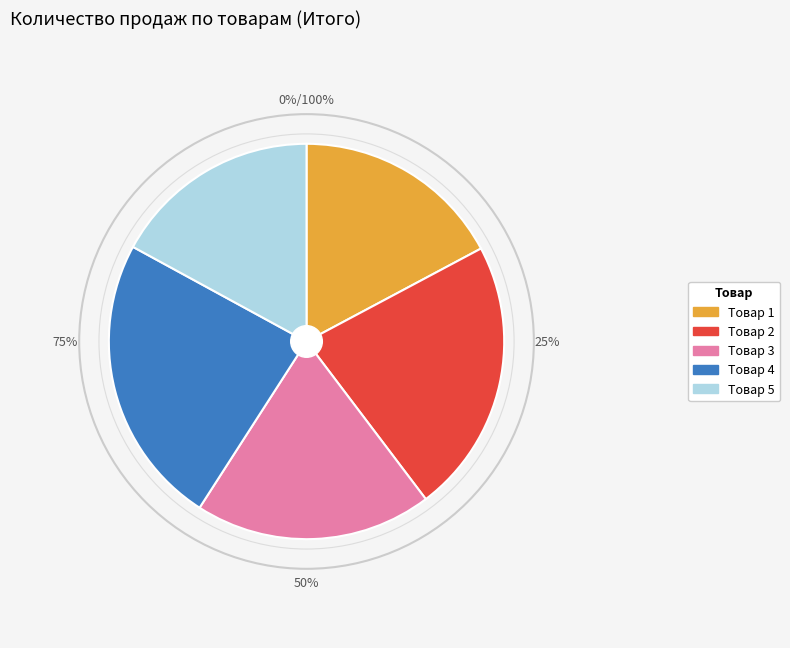

Does any single category account for the majority?

No